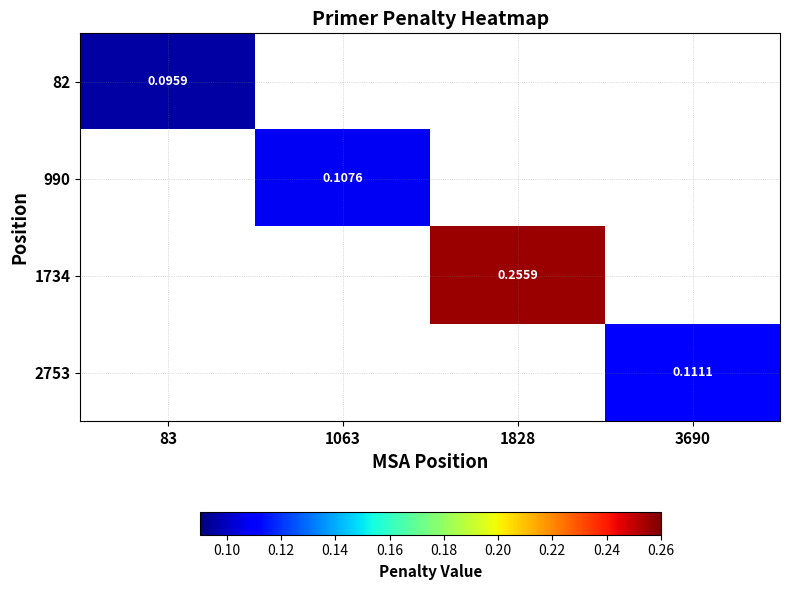

Which has a higher value, 83 or 1063?

1063